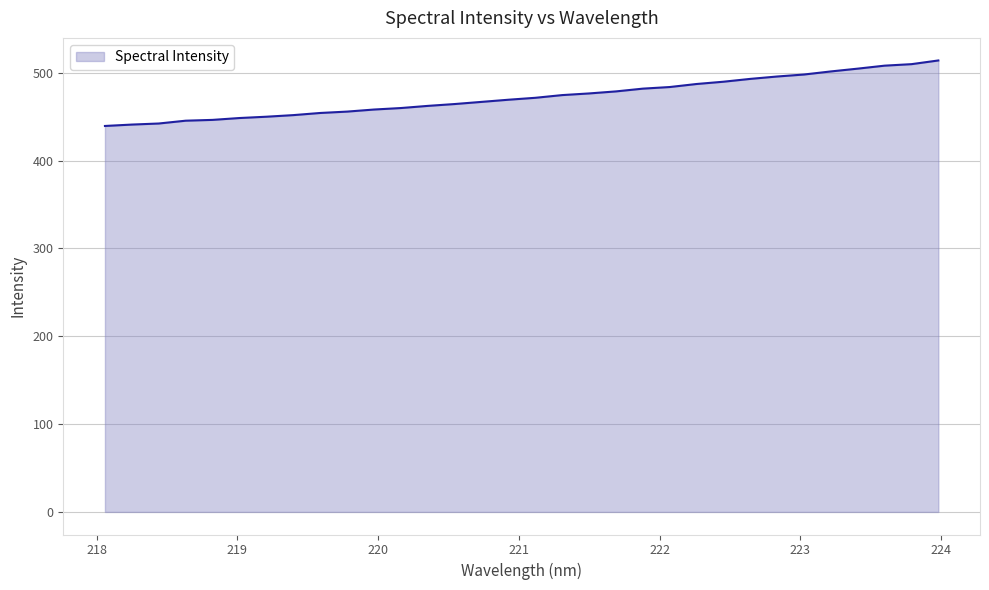

What is the maximum value shown in the chart?

514.0